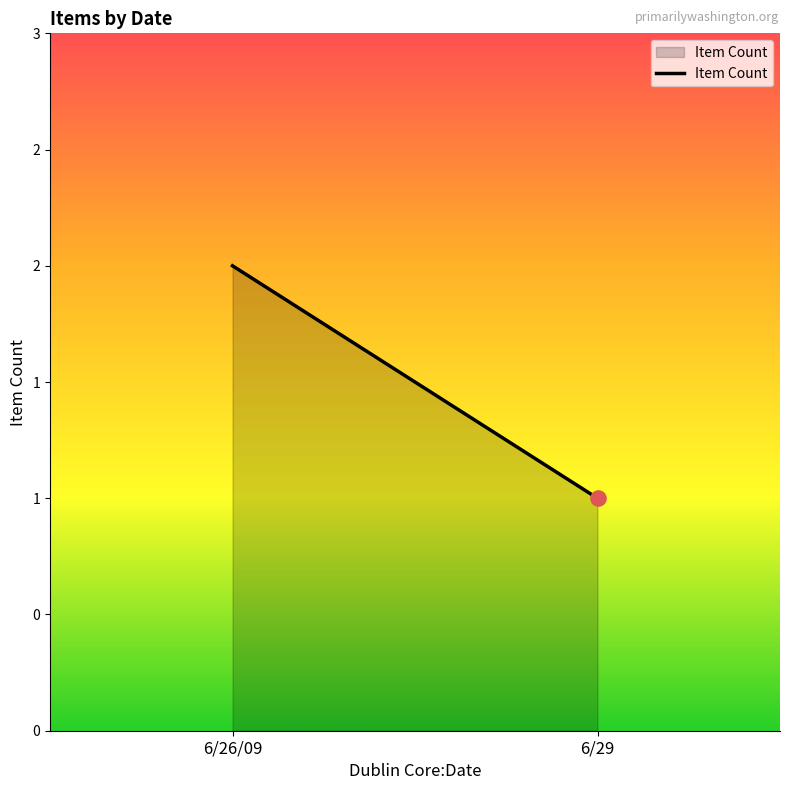

What is the change in value from 6/26/09 to 6/29?

-1